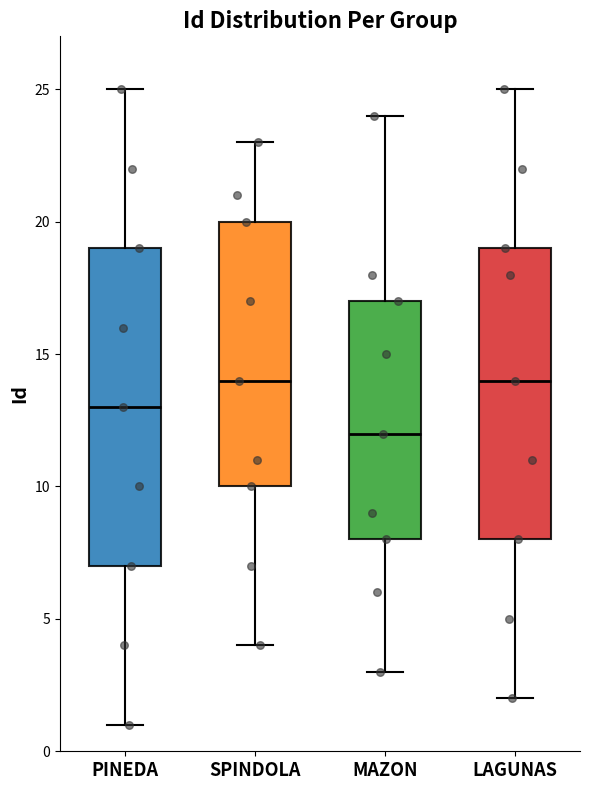

Reading left to right, read every box against the y-axis: the position of its median line, the range the box covers, and the ends of its whiskers. The values are not printed on the chart, so give them approximately, as read against the axis.

PINEDA: median 13, box 7 to 19, whiskers 1 to 25
SPINDOLA: median 14, box 10 to 20, whiskers 4 to 23
MAZON: median 12, box 8 to 17, whiskers 3 to 24
LAGUNAS: median 14, box 8 to 19, whiskers 2 to 25